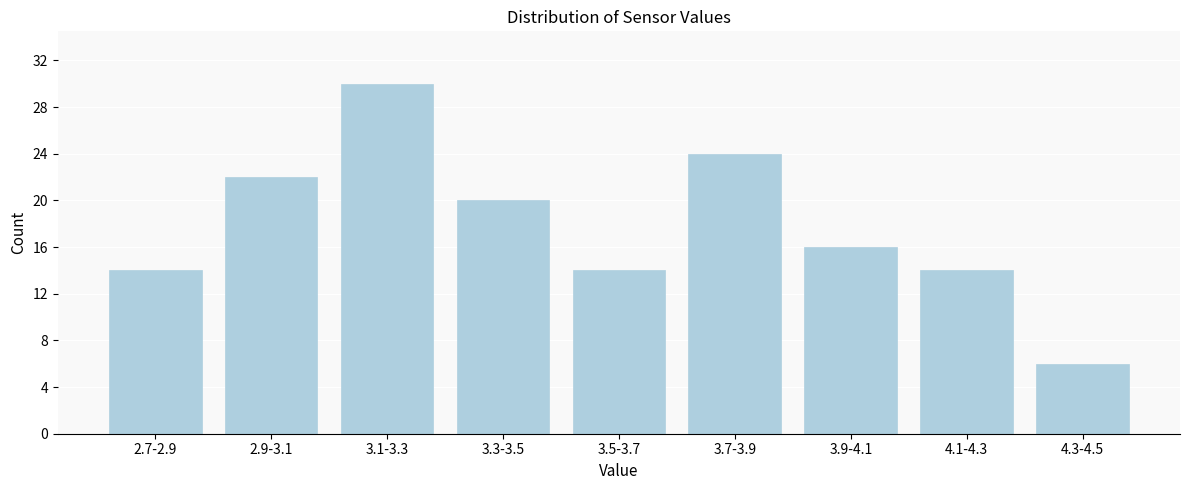

Reading right to left, list all the values displayed in this chart.

4.3-4.5=6	4.1-4.3=14	3.9-4.1=16	3.7-3.9=24	3.5-3.7=14	3.3-3.5=20	3.1-3.3=30	2.9-3.1=22	2.7-2.9=14